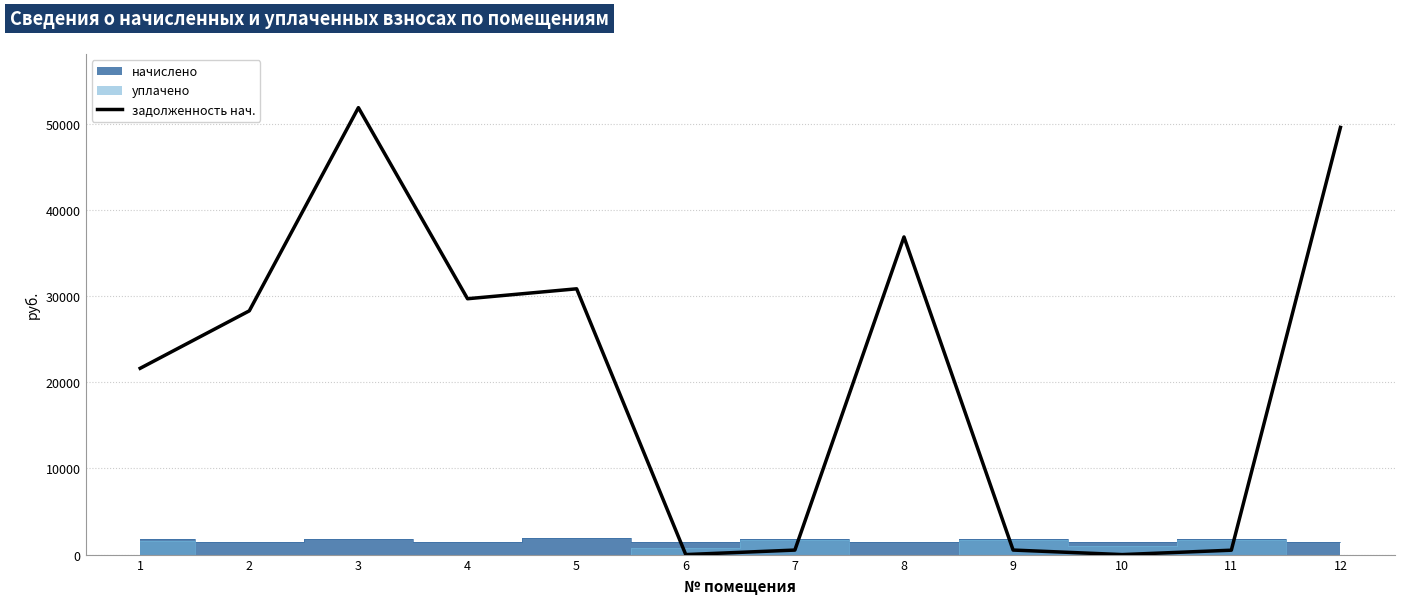

How many lines are shown in the chart?

1